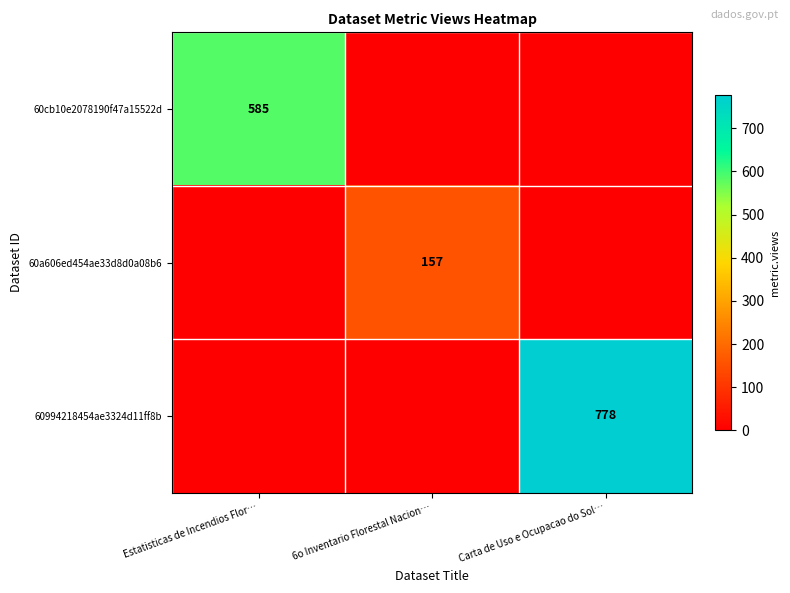

The 60cb10e2078190f47a15522d series shows 133 at Estatisticas de Incendios Flor…. True or false?

False